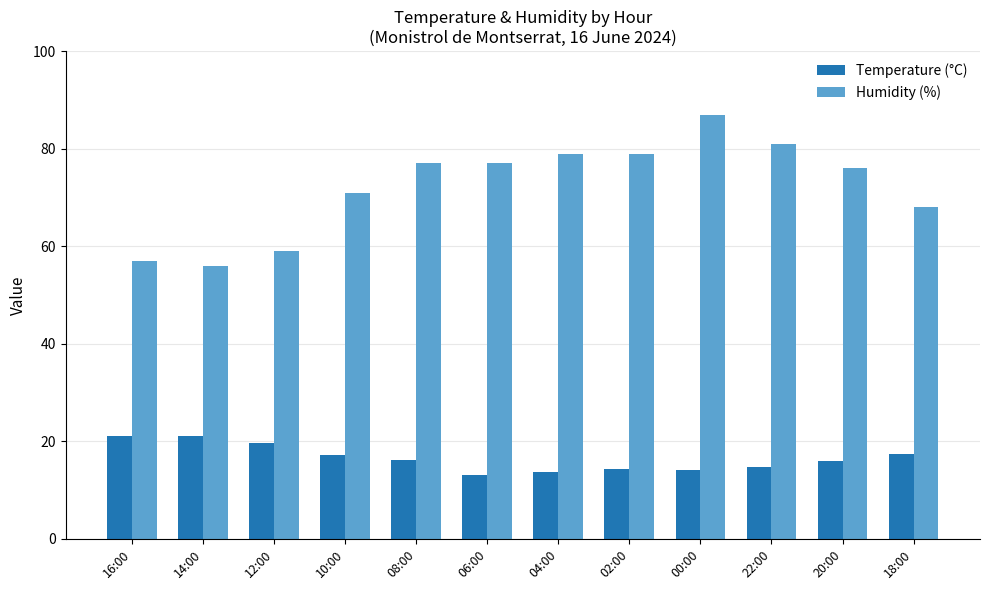

What is the difference between the Humidity (%) values at 04:00 and 18:00?

11.0